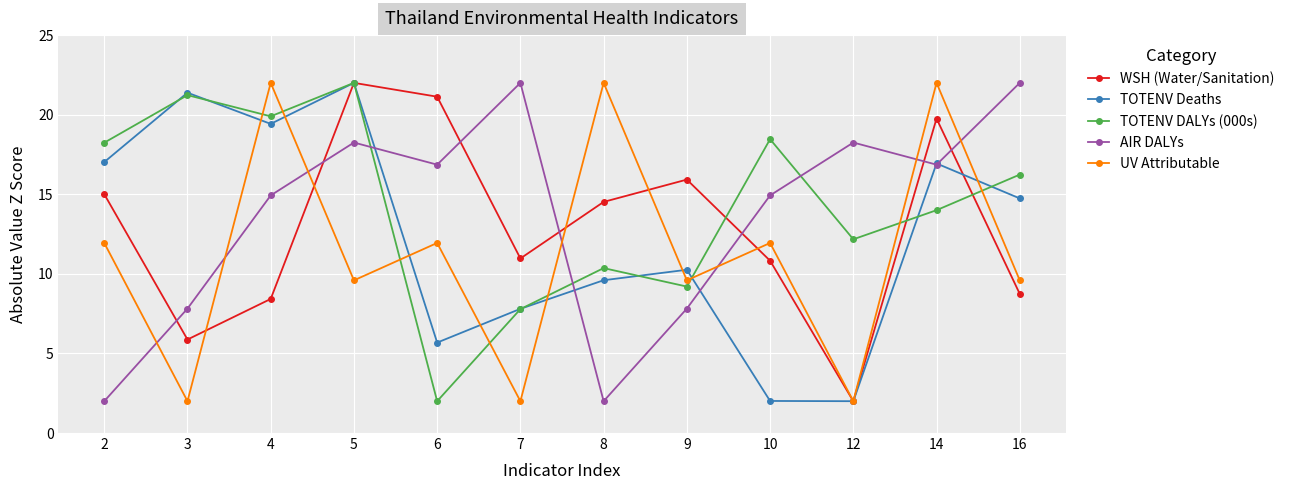

How many data points does each series have?

12